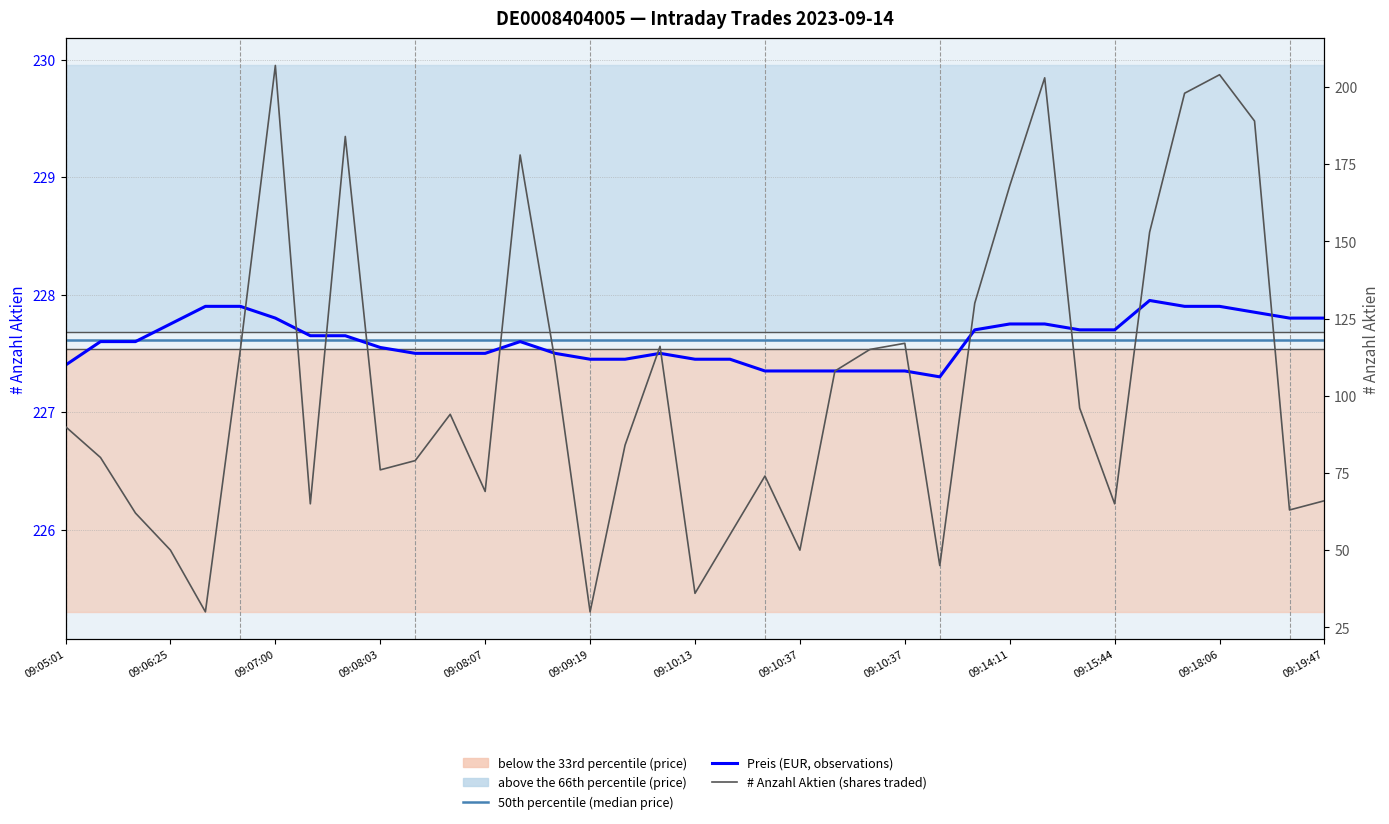

True or false: 50th percentile (median price) has more than 1 interior local peaks.

False